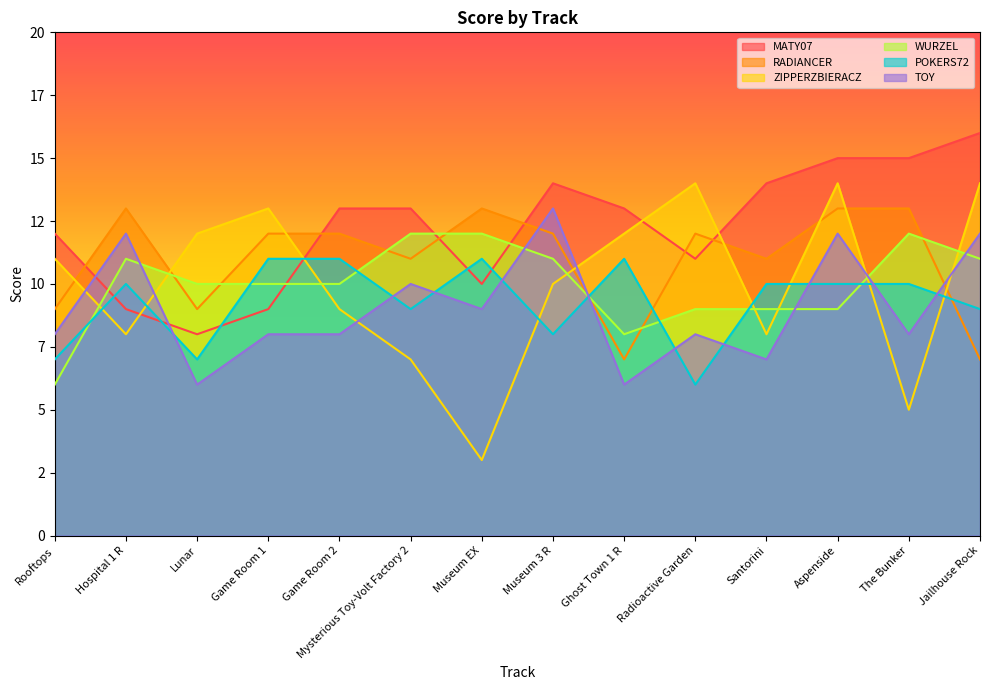

At which label is TOY closest to 9?

Museum EX